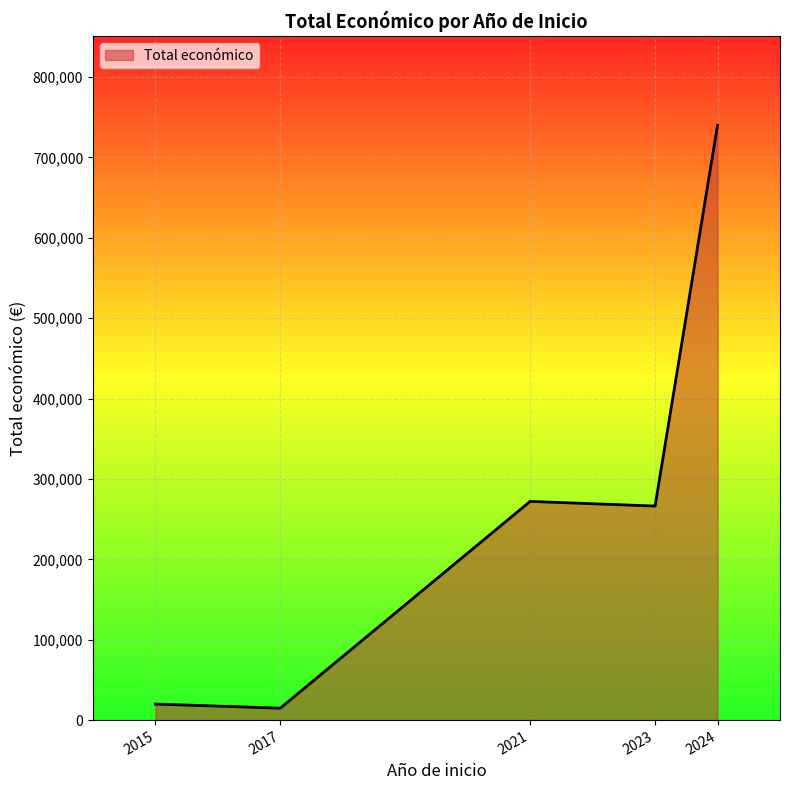

What is the ratio of the value at 2021 to the value at 2015?

13.6